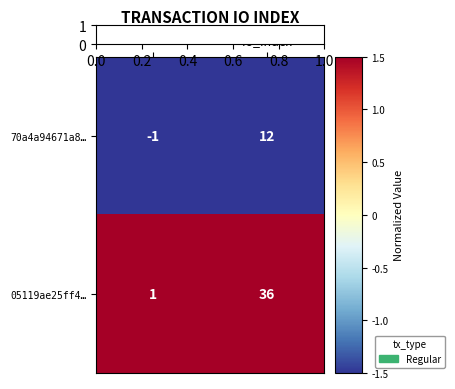

True or false: 05119ae25ff4… has a value of 63 at io_index.

False